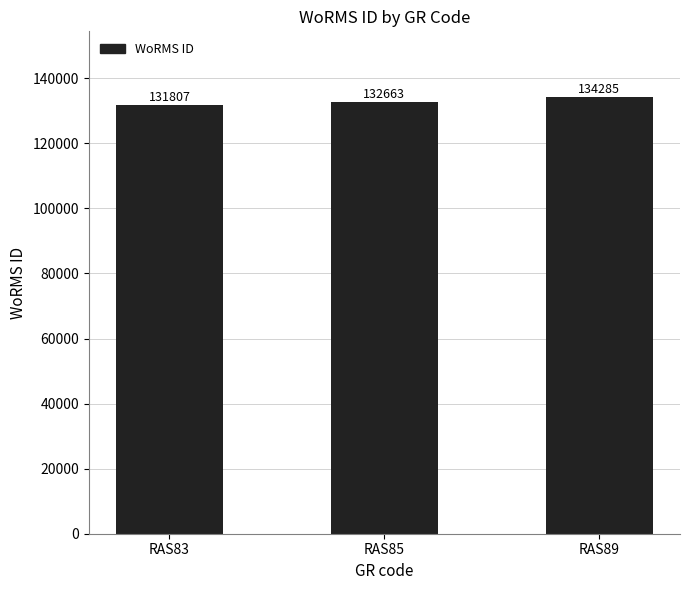

How many values are between 131807 and 134285?

3